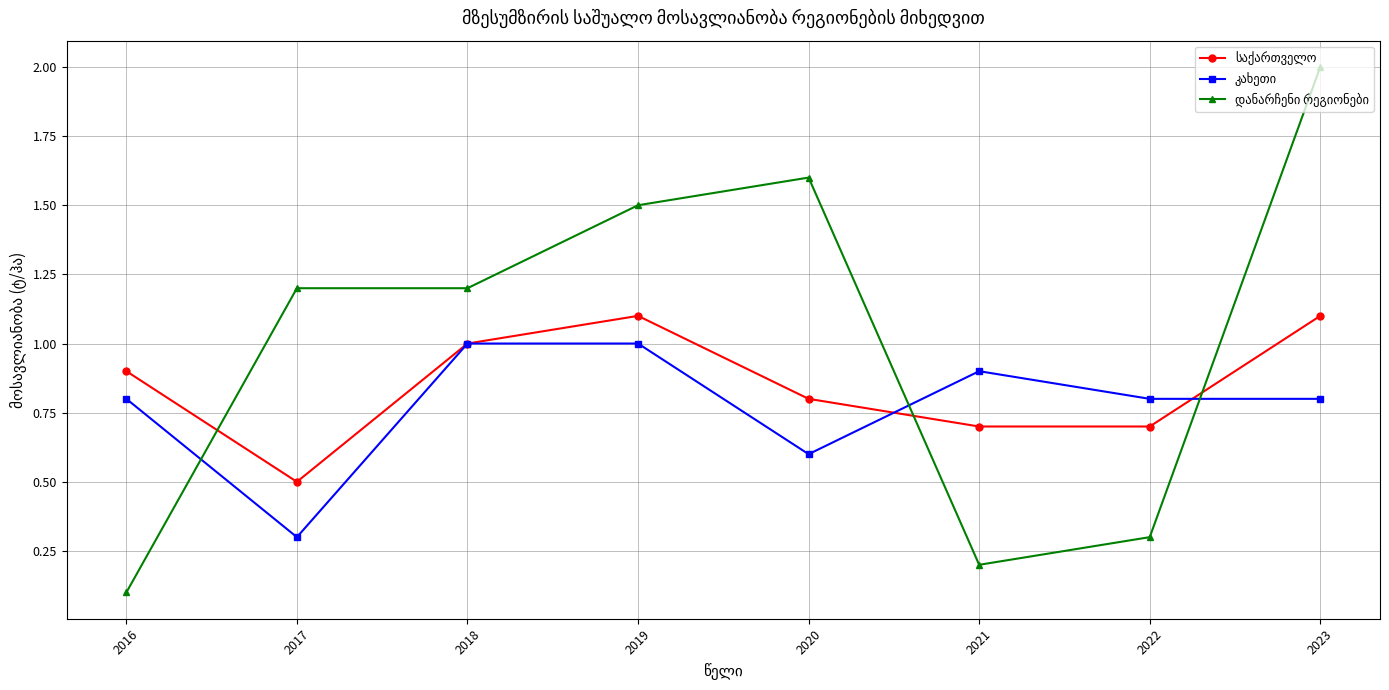

At which category is the sum across all series the highest?

2023